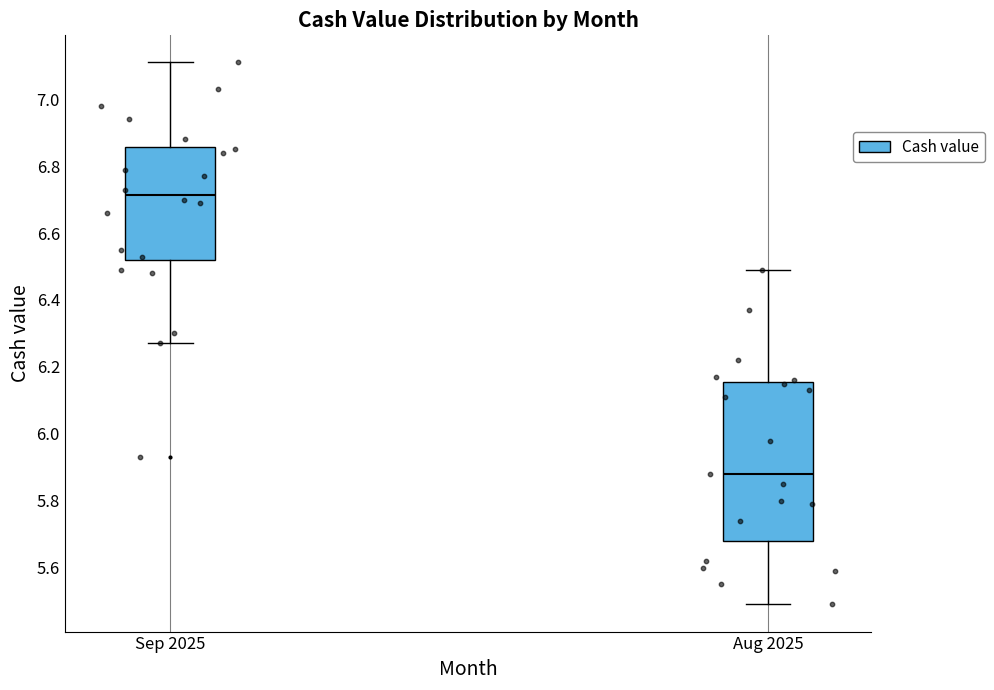

Where does the median line of the box for Sep 2025 sit on the y-axis? The values are not printed on the chart, so give them approximately, as read against the axis.

6.72